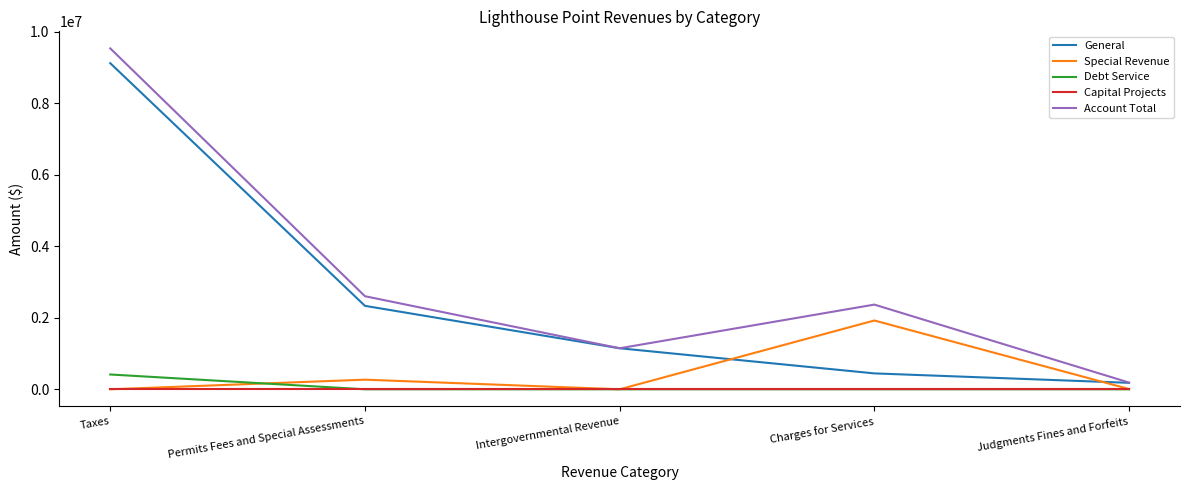

List the labels in order of General value, largest first.

Taxes, Permits Fees and Special Assessments, Intergovernmental Revenue, Charges for Services, Judgments Fines and Forfeits